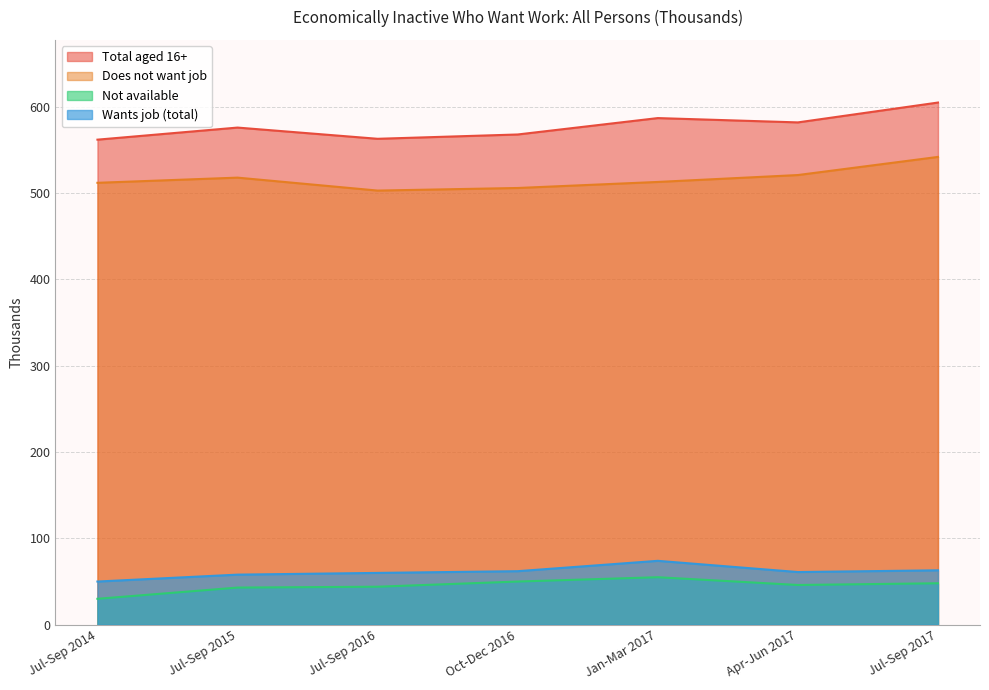

Reading left to right, extract all data points from this chart.

Total aged 16+: 562	576	563	568	587	582	605
Does not want job: 512	518	503	506	513	521	542
Not available: 30	43	44	50	55	46	48
Wants job (total): 50	58	60	62	74	61	63